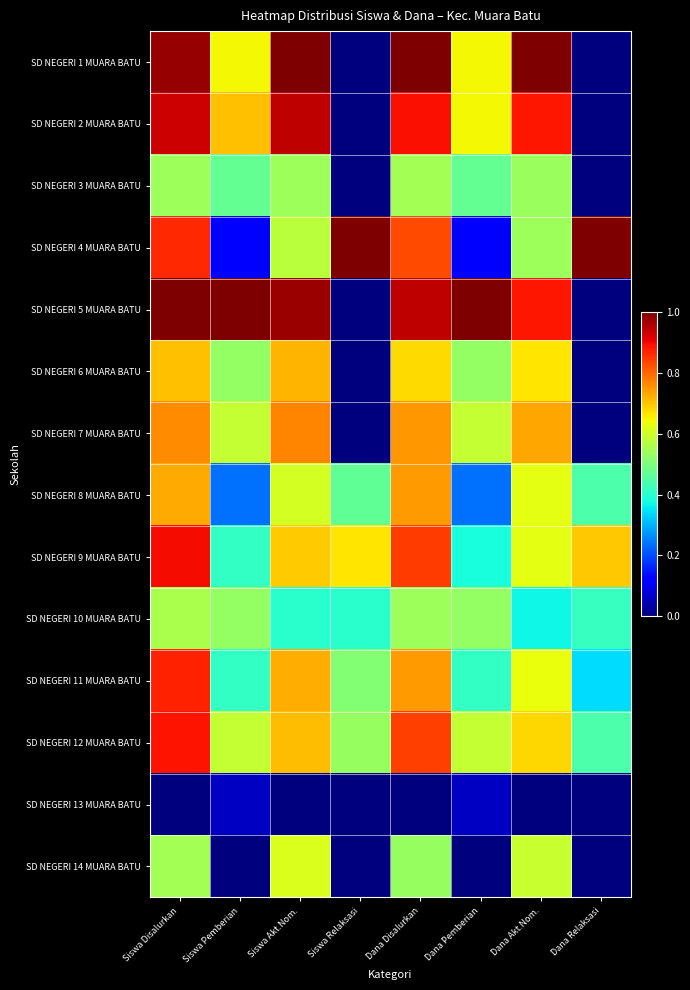

List the series in order of their peak value, lowest first.

SD NEGERI 13 MUARA BATU, SD NEGERI 3 MUARA BATU, SD NEGERI 10 MUARA BATU, SD NEGERI 14 MUARA BATU, SD NEGERI 6 MUARA BATU, SD NEGERI 8 MUARA BATU, SD NEGERI 7 MUARA BATU, SD NEGERI 11 MUARA BATU, SD NEGERI 12 MUARA BATU, SD NEGERI 9 MUARA BATU, SD NEGERI 2 MUARA BATU, SD NEGERI 1 MUARA BATU, SD NEGERI 4 MUARA BATU, SD NEGERI 5 MUARA BATU